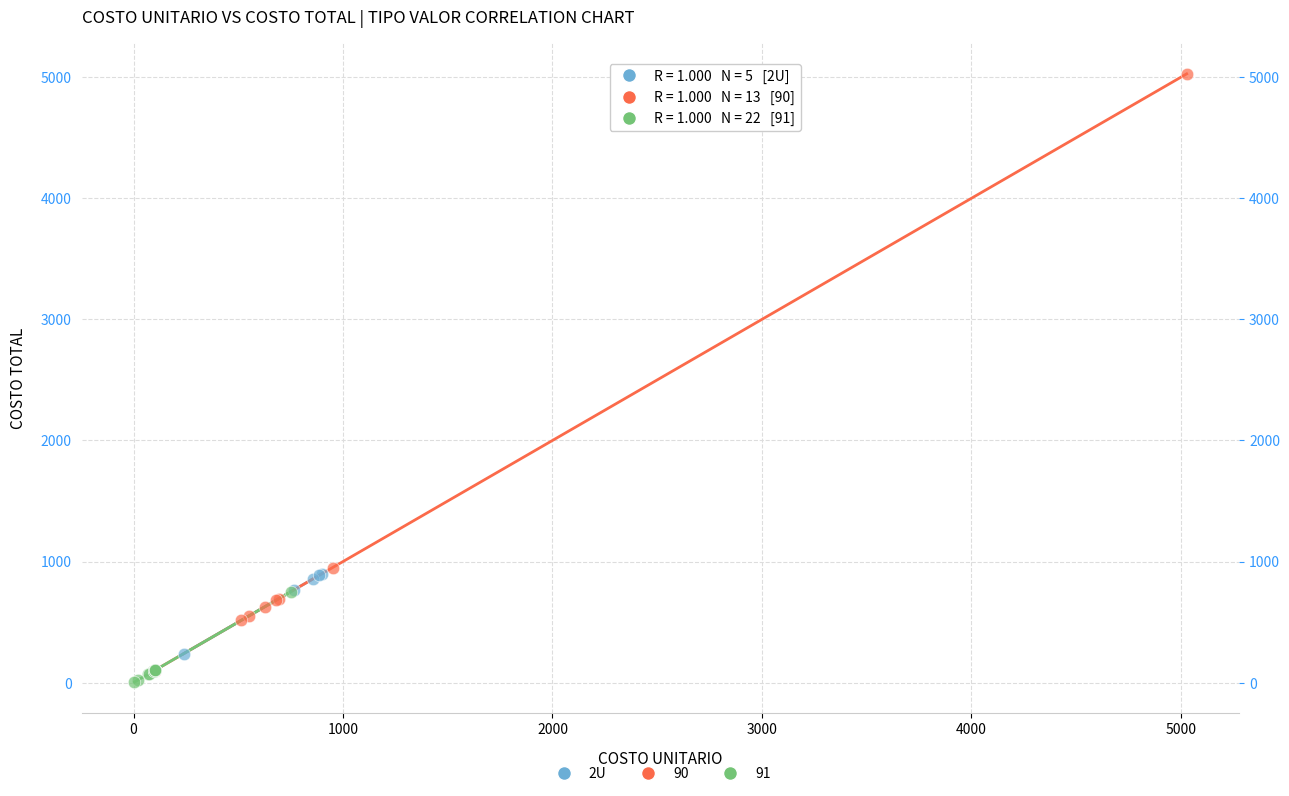

Which series has the widest spread of Y values?

90